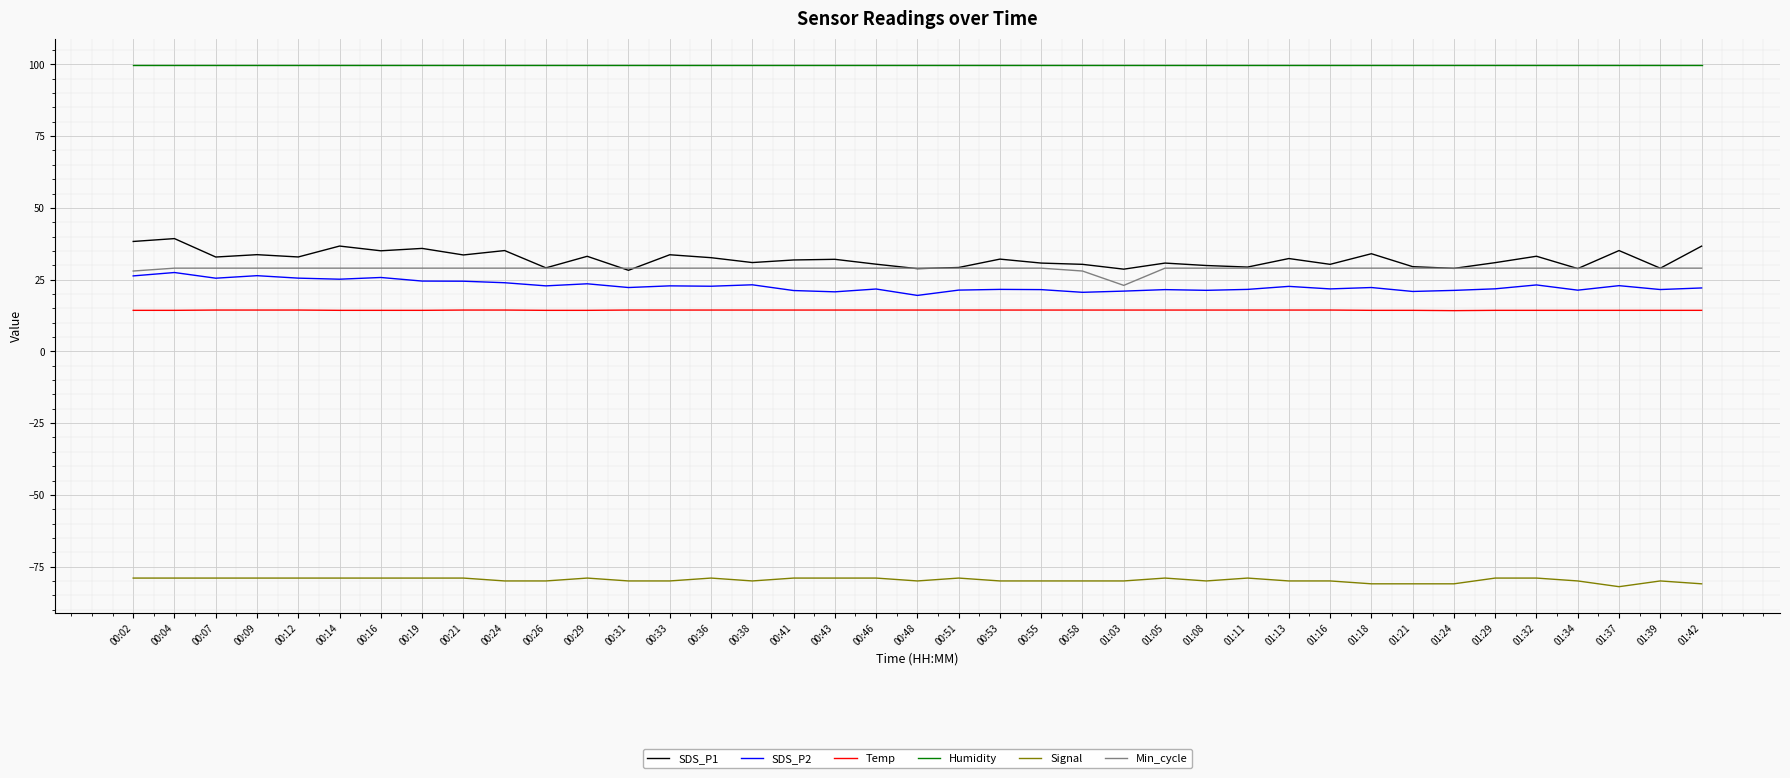

What position from the left is 00:58?

24